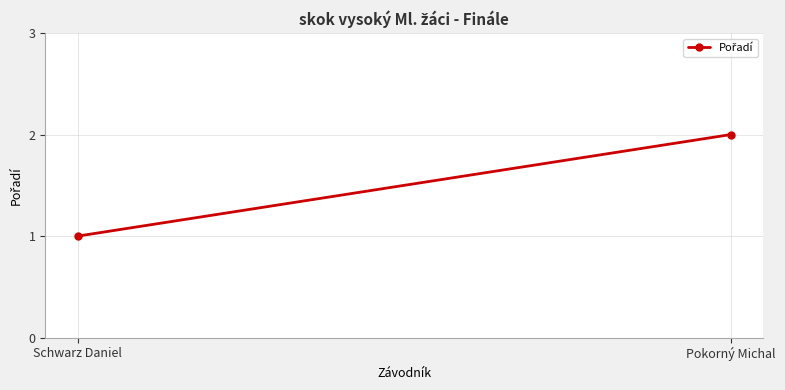

What is the sum of all values?

3